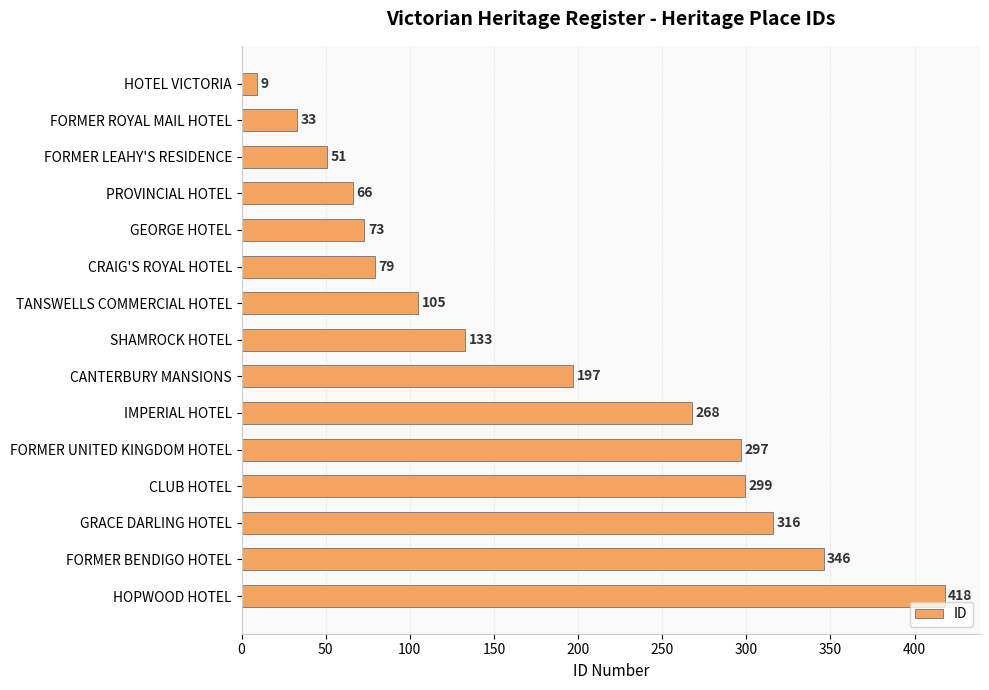

At which label is the value closest to 213?

CANTERBURY MANSIONS